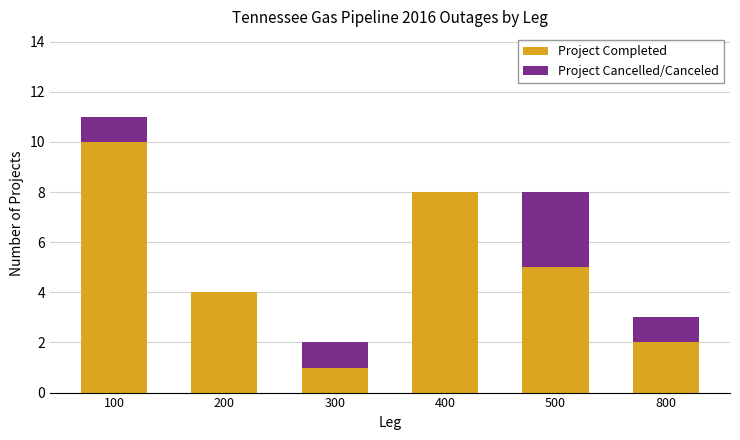

The value of Project Completed at 500 is 1. True or false?

False